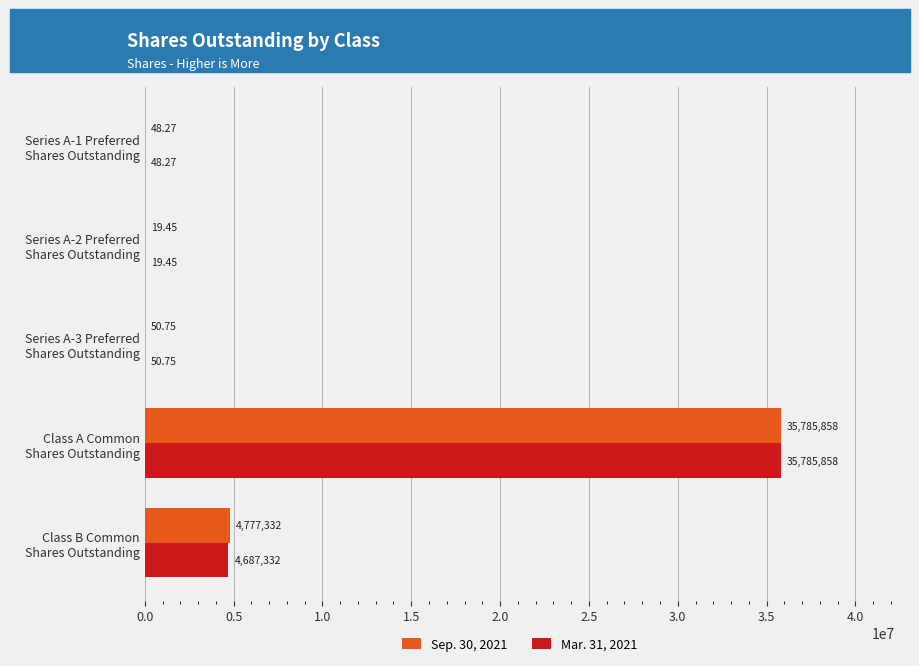

What is the highest value of the Sep. 30, 2021 series?

35785858.0